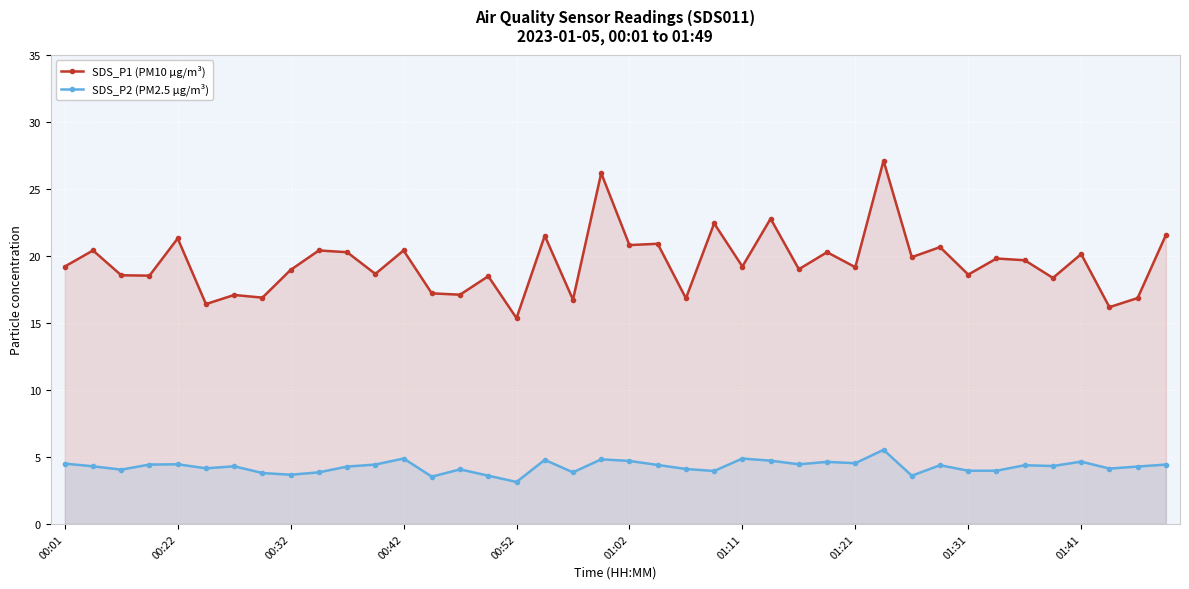

True or false: SDS_P1 (PM10 µg/m³) has a value of 16.2 at 37.

True